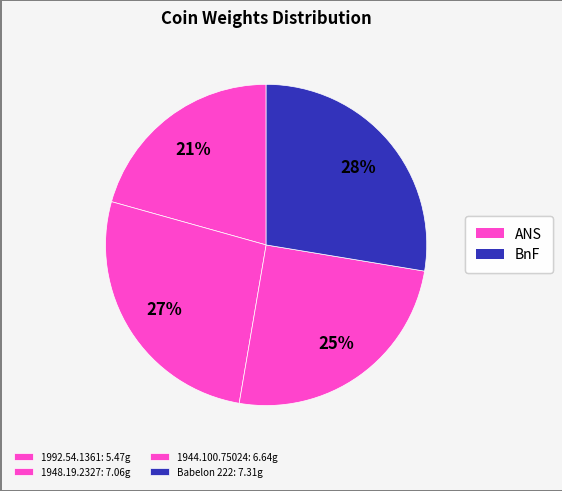

How many slices are in this pie chart?

4